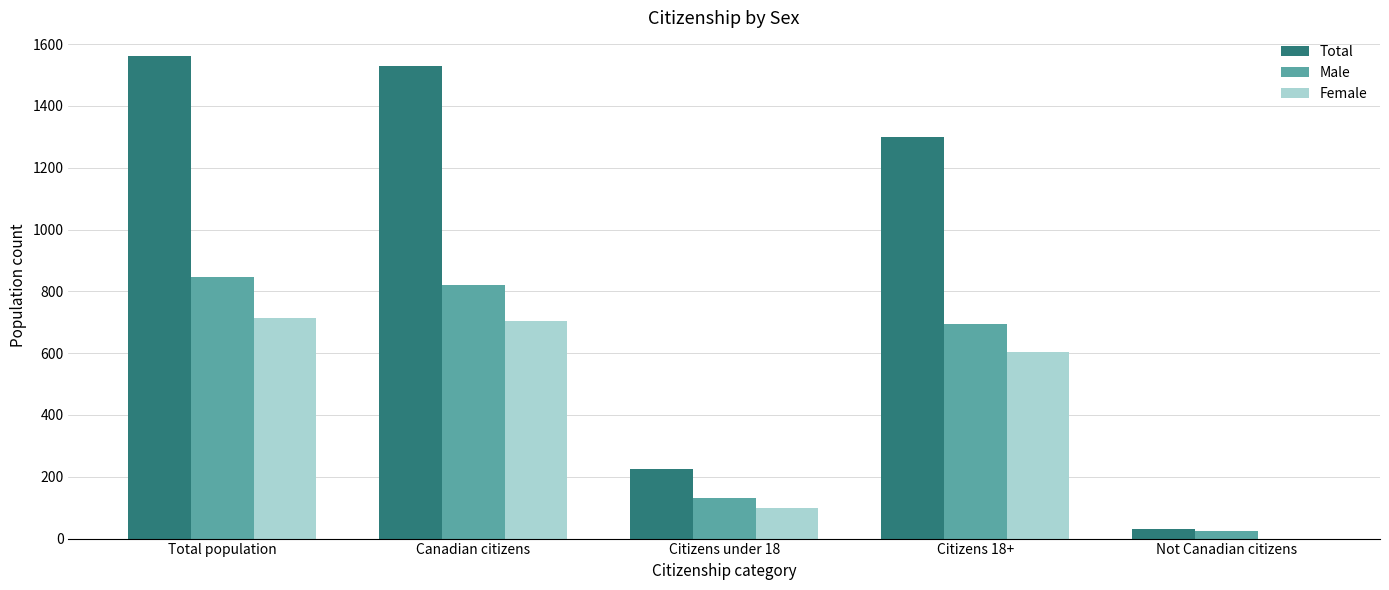

True or false: Total has a value of 1560 at Total population.

True